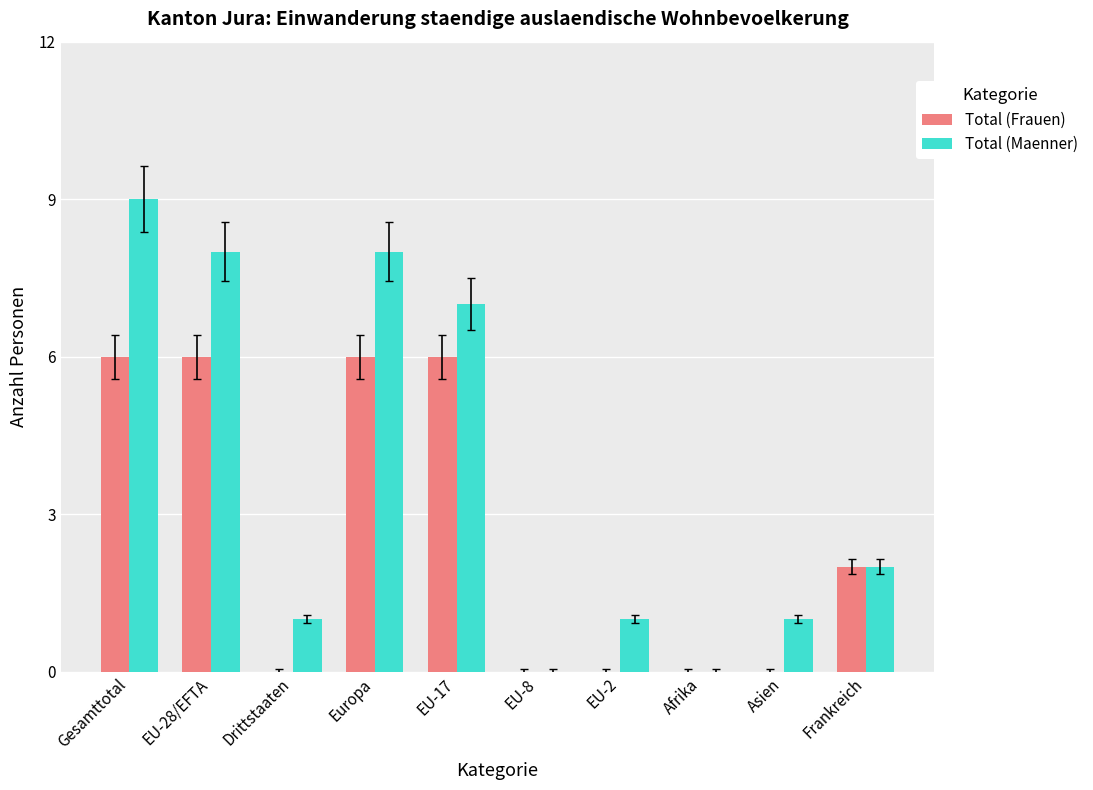

The value of Total (Maenner) at Afrika is -6. True or false?

False